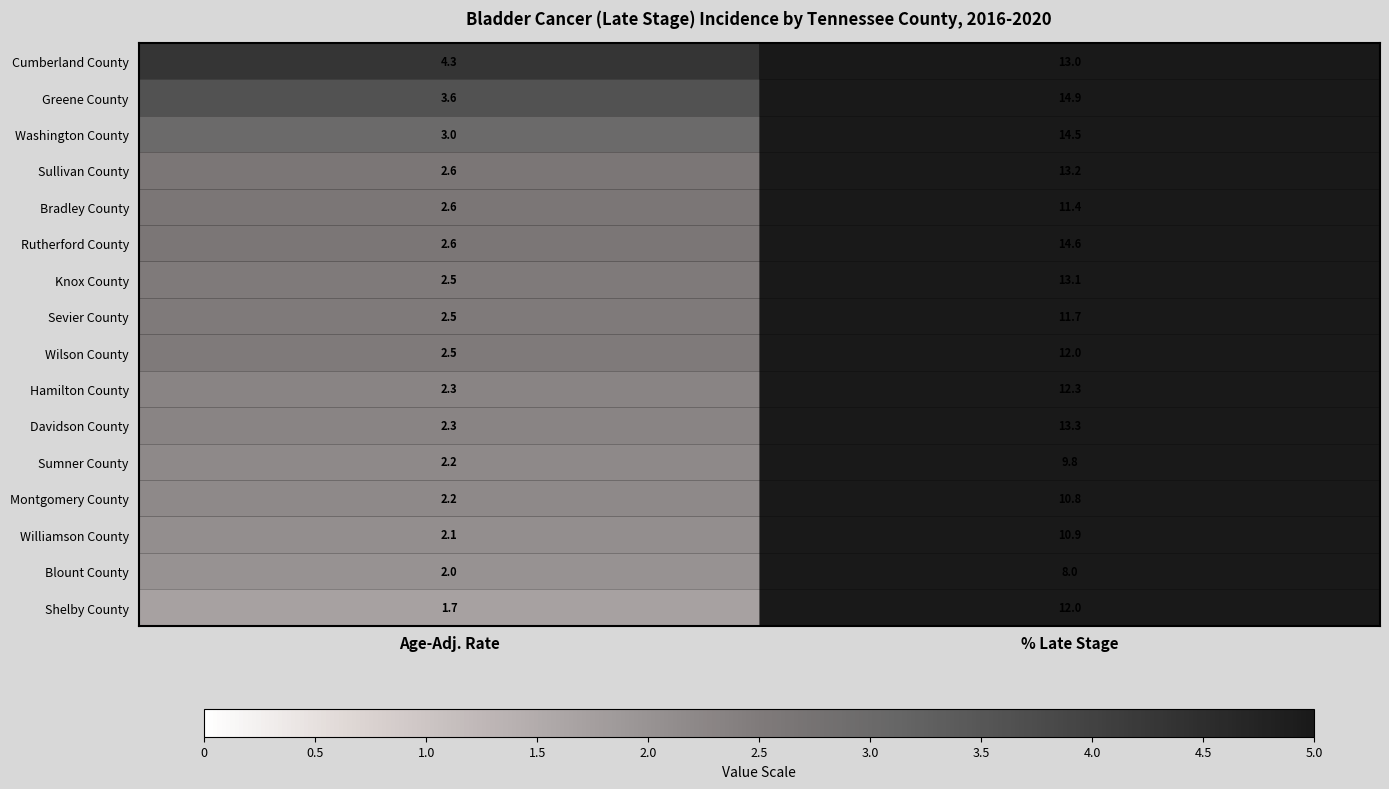

How many data points does each series have?

2